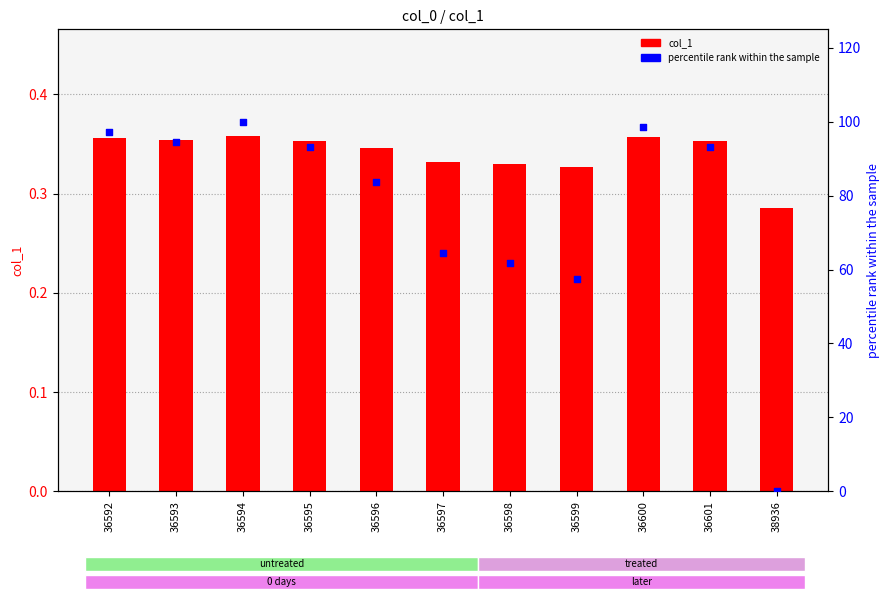

At how many categories does at least one series exceed 58?

9